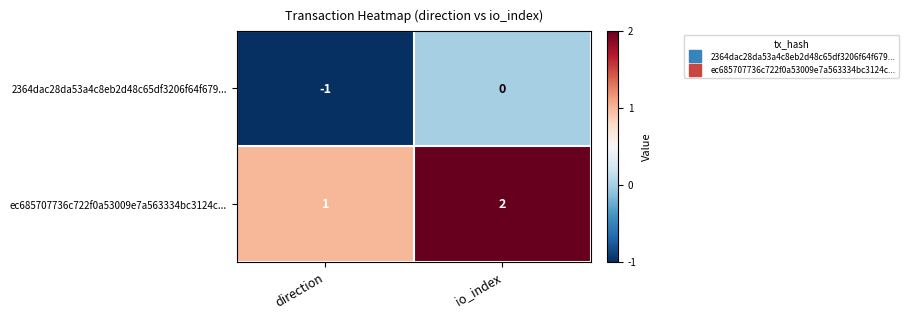

At which category is the sum across all series the highest?

io_index